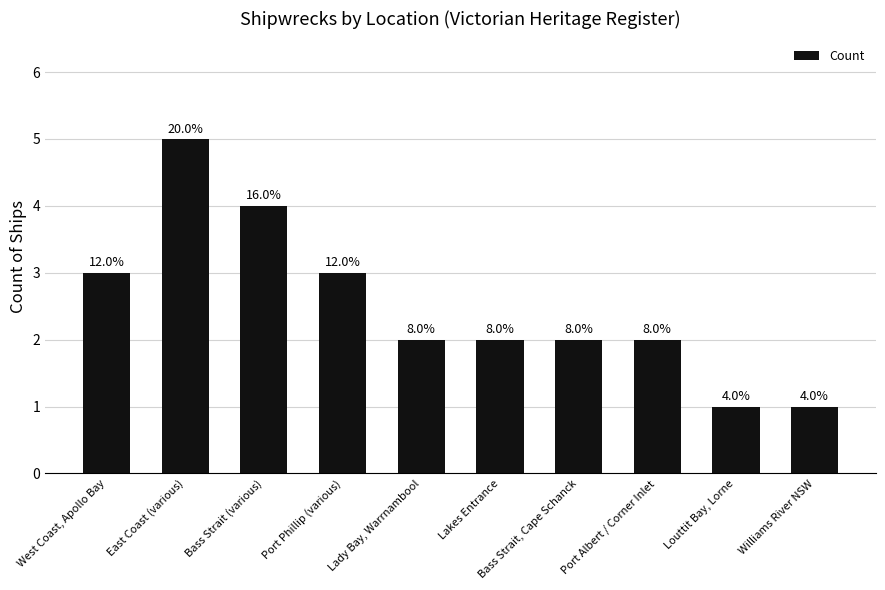

Are the bars horizontal?

No